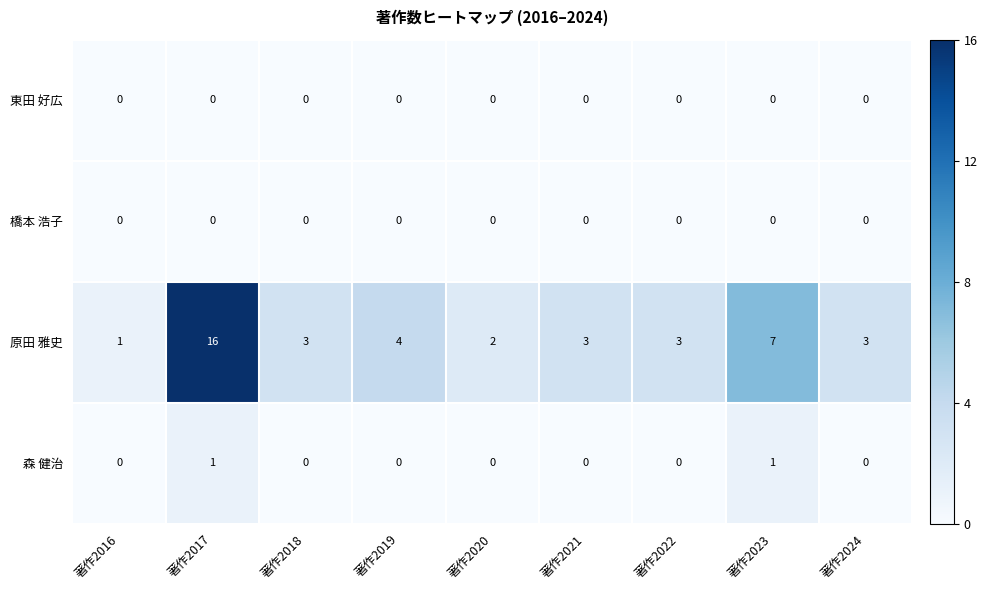

The value of 東田 好広 at 著作2021 is 0. True or false?

True